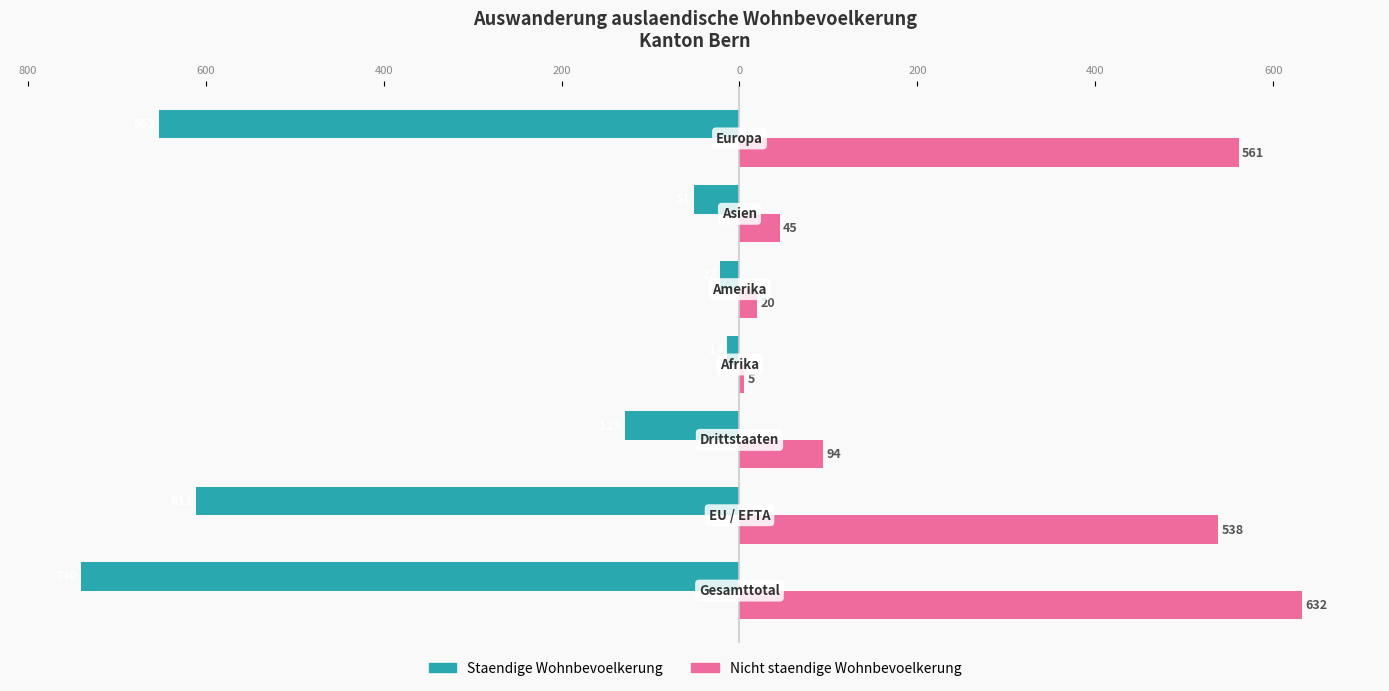

At how many categories does at least one series exceed -378?

7